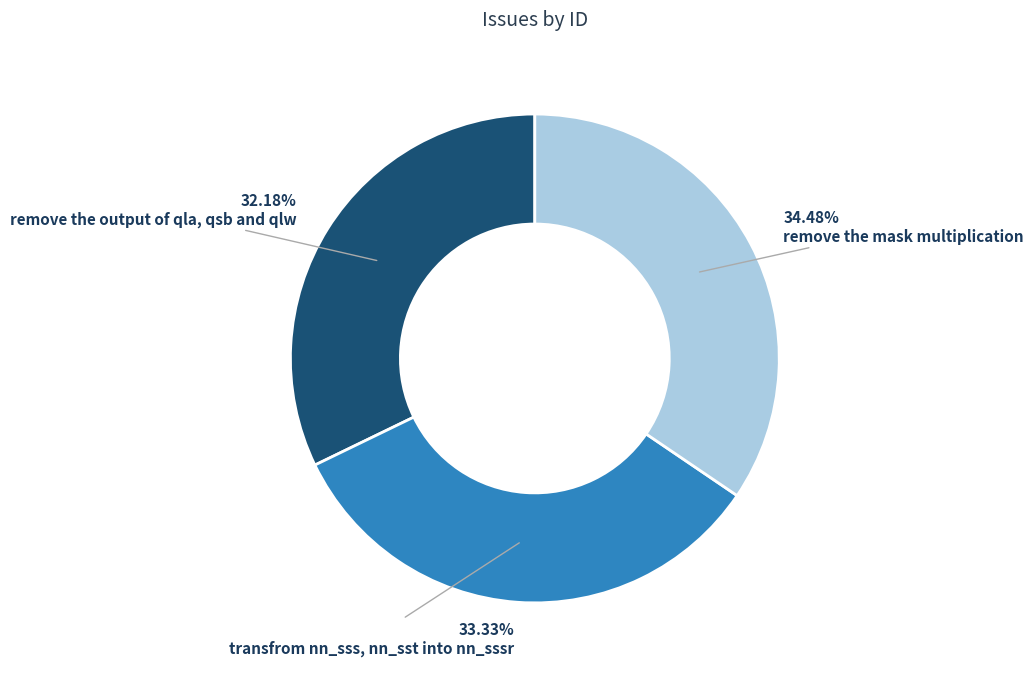

True or false: remove the output of qla, qsb and qlw accounts for 38% of the total.

False